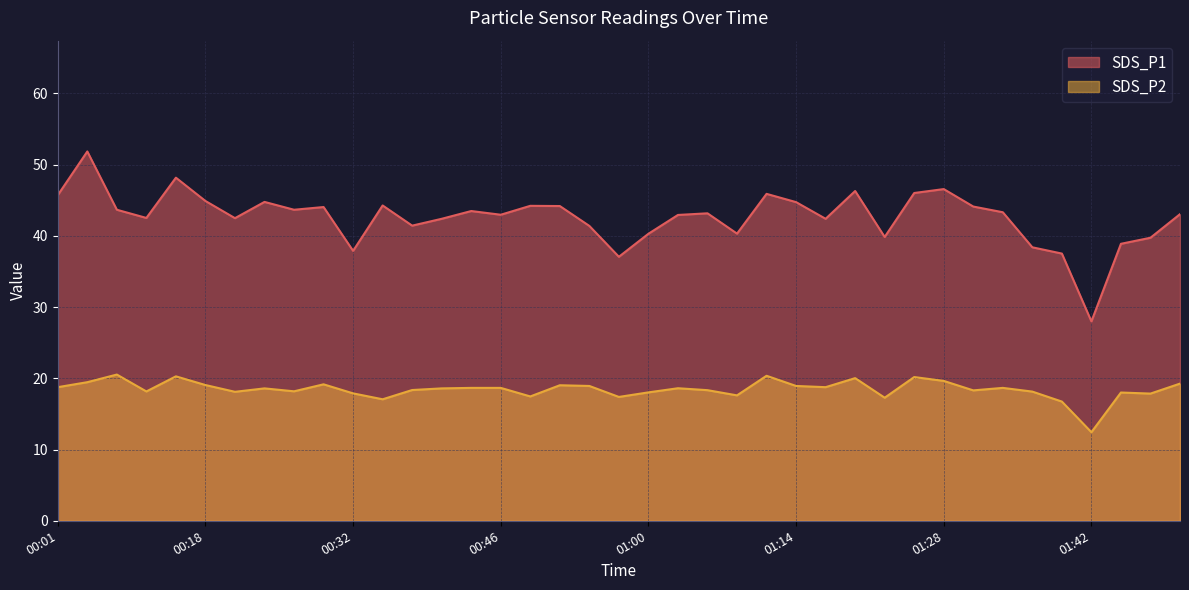

Rank the series by their maximum value, from lowest to highest.

SDS_P2, SDS_P1